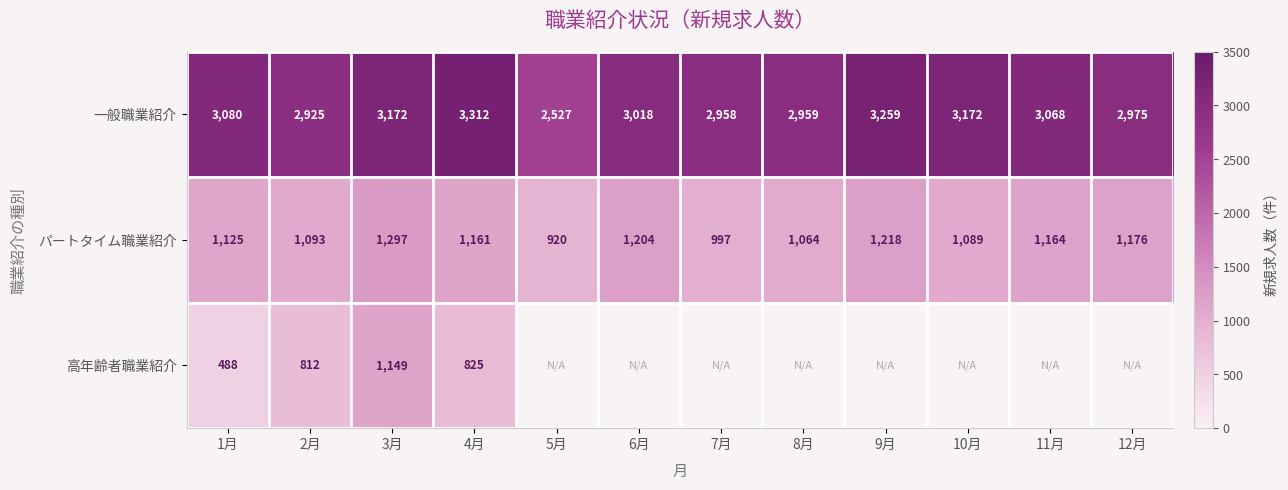

What is the minimum value for パートタイム職業紹介?

920